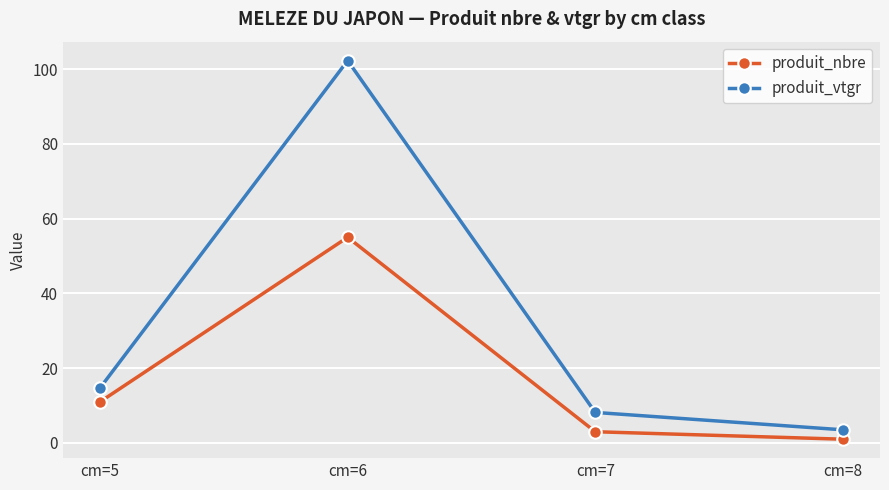

Which series has the largest range (max minus min)?

produit_vtgr